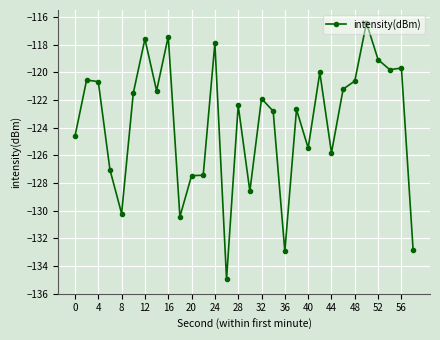

What is the minimum value shown in the chart?

-135.0